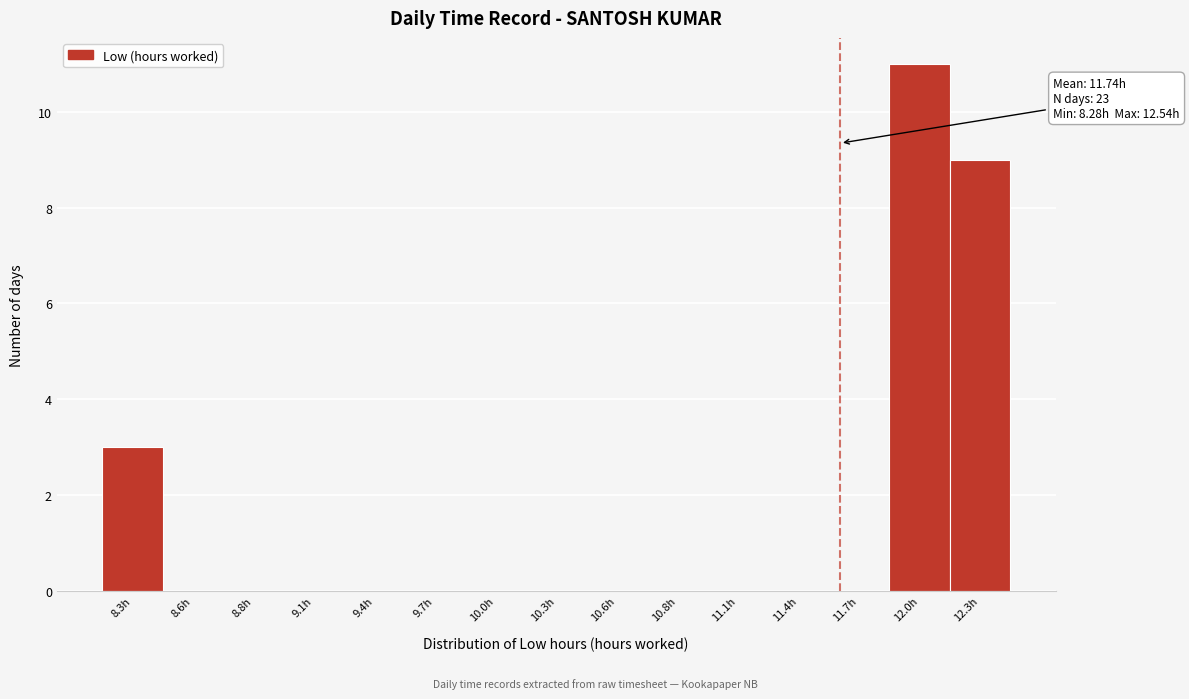

Reading left to right, extract all data points from this chart.

8.3h=3	8.6h=0	8.8h=0	9.1h=0	9.4h=0	9.7h=0	10.0h=0	10.3h=0	10.6h=0	10.8h=0	11.1h=0	11.4h=0	11.7h=0	12.0h=11	12.3h=9